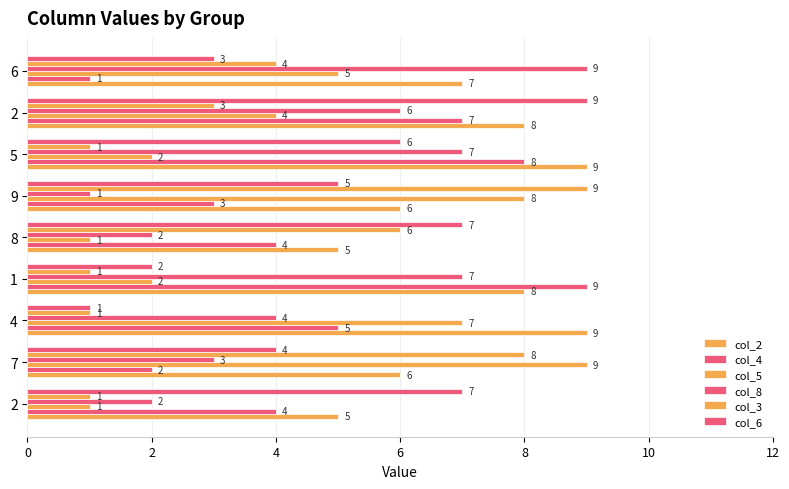

Reading left to right, transcribe all the data shown in this chart.

col_2: 5	6	9	8	5	6	9	8	7
col_4: 4	2	5	9	4	3	8	7	1
col_5: 1	9	7	2	1	8	2	4	5
col_8: 2	3	4	7	2	1	7	6	9
col_3: 1	8	1	1	6	9	1	3	4
col_6: 7	4	1	2	7	5	6	9	3